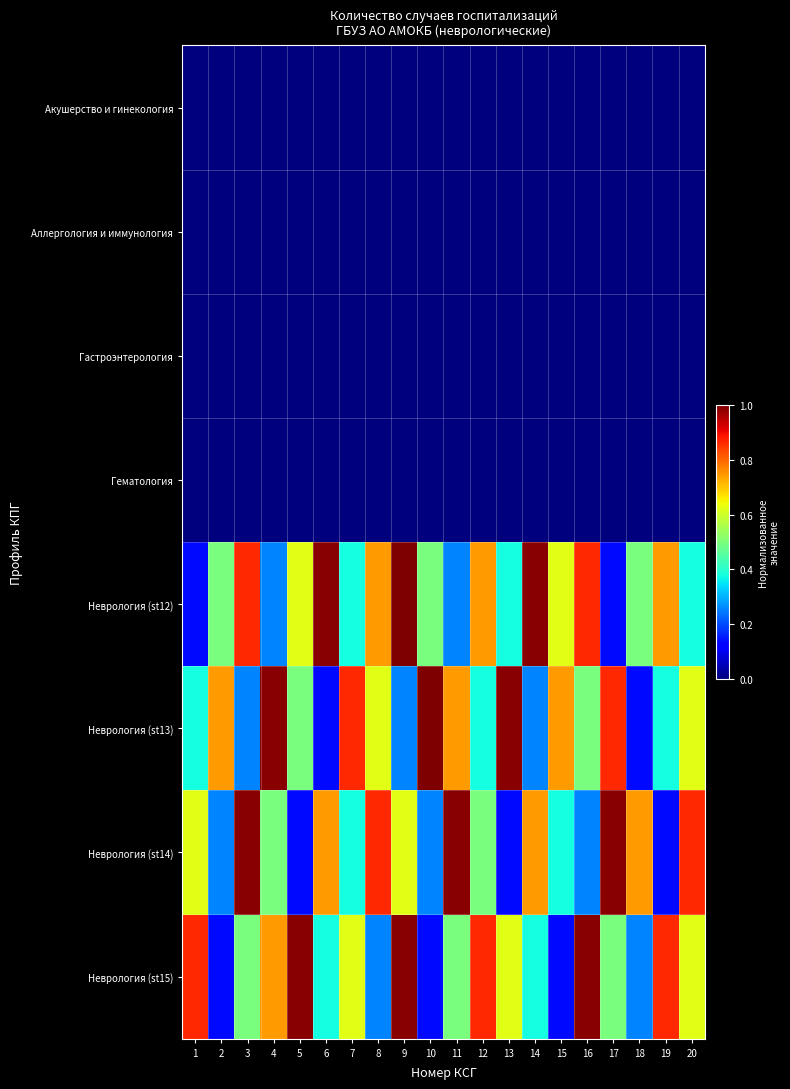

Rank the series by their maximum value, from highest to lowest.

Неврология (st12), Неврология (st13), Неврология (st14), Неврология (st15), Акушерство и гинекология, Аллергология и иммунология, Гастроэнтерология, Гематология